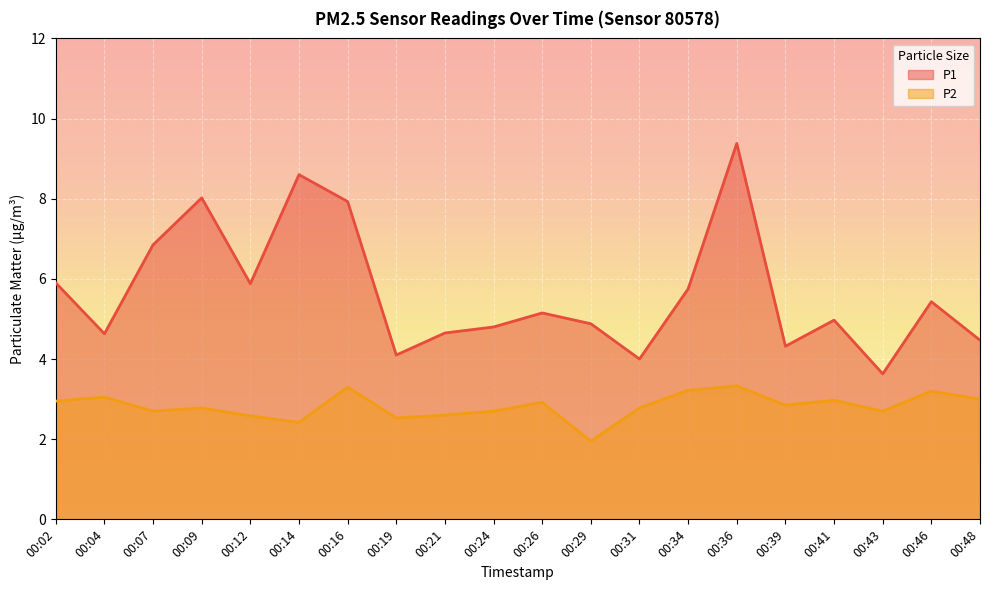

Which has a higher value, 00:24 or 00:19?

00:24